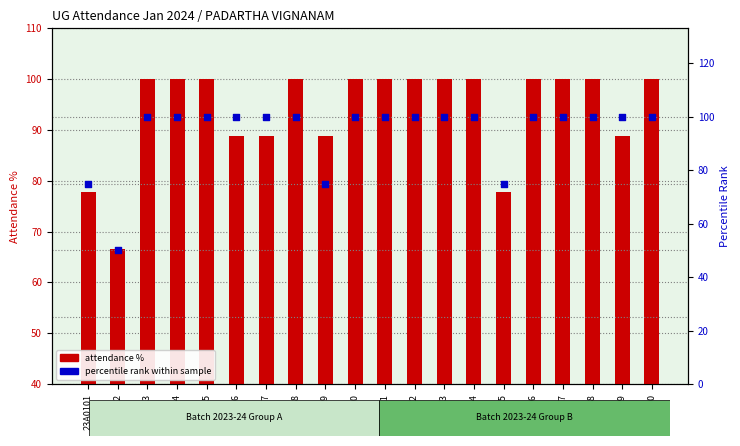

At how many categories does at least one series exceed 60?

20